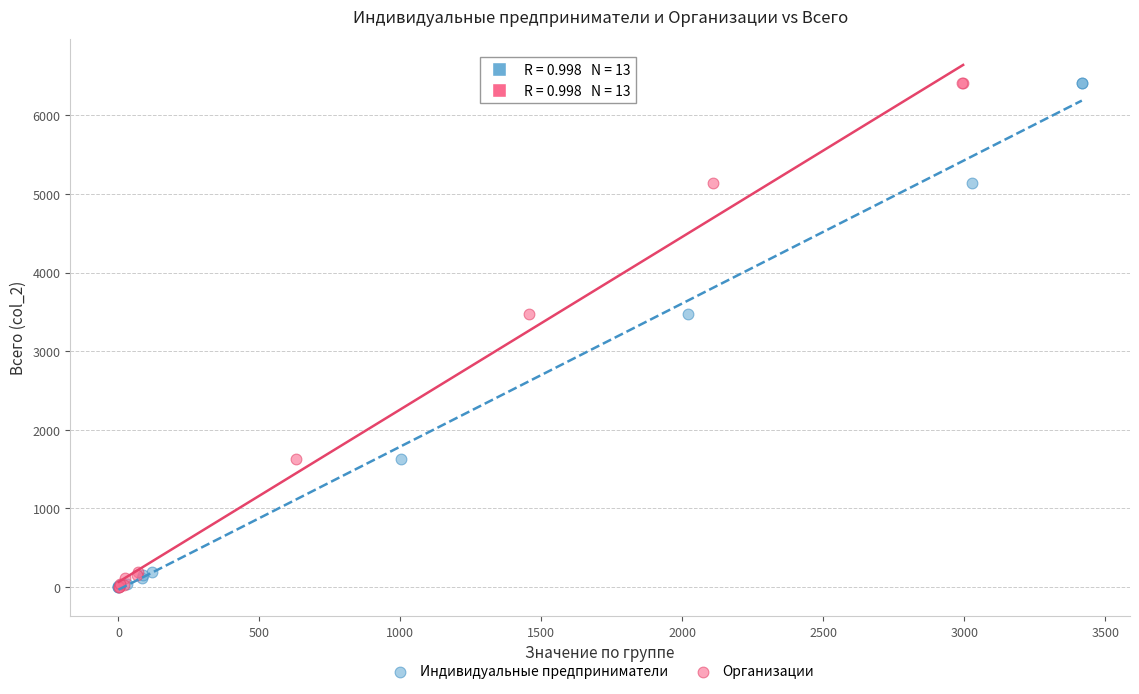

What are all the series names shown in the legend?

Индивидуальные предприниматели, Организации